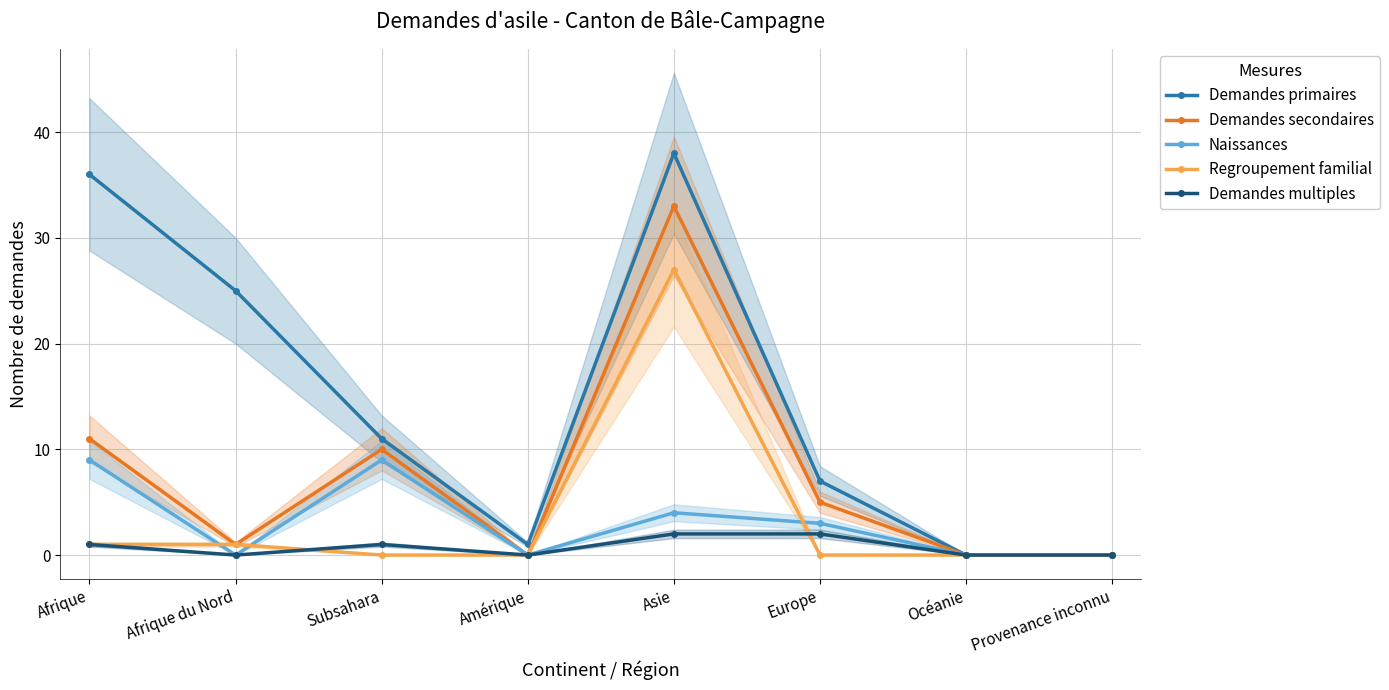

True or false: Naissances has more than 1 points higher than both neighbors.

True